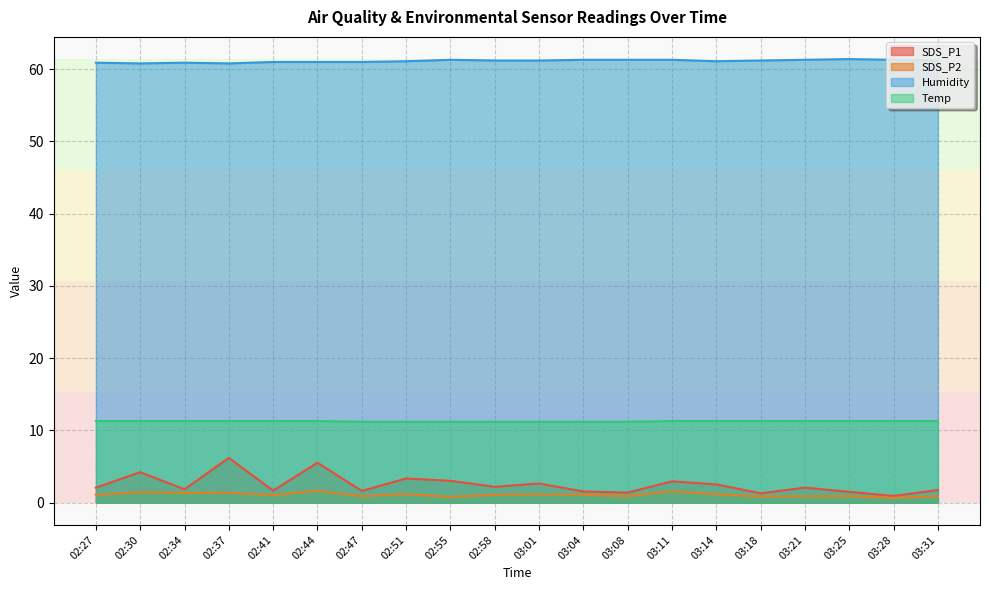

Reading left to right, extract all data points from this chart.

SDS_P1: 2.1	4.2	1.9	6.2	1.7	5.5	1.6	3.4	3.0	2.2	2.6	1.6	1.4	3.0	2.5	1.3	2.1	1.5	0.9	1.8
SDS_P2: 1.1	1.4	1.4	1.4	1.1	1.6	0.9	1.2	0.8	1.1	1.1	1.1	0.9	1.6	1.2	0.8	0.9	0.9	0.7	0.9
Humidity: 60.9	60.8	60.9	60.8	61.0	61.0	61.0	61.1	61.3	61.2	61.2	61.3	61.3	61.3	61.1	61.2	61.3	61.4	61.3	61.2
Temp: 11.3	11.3	11.3	11.3	11.3	11.3	11.2	11.2	11.2	11.2	11.2	11.2	11.2	11.3	11.3	11.3	11.3	11.3	11.3	11.3